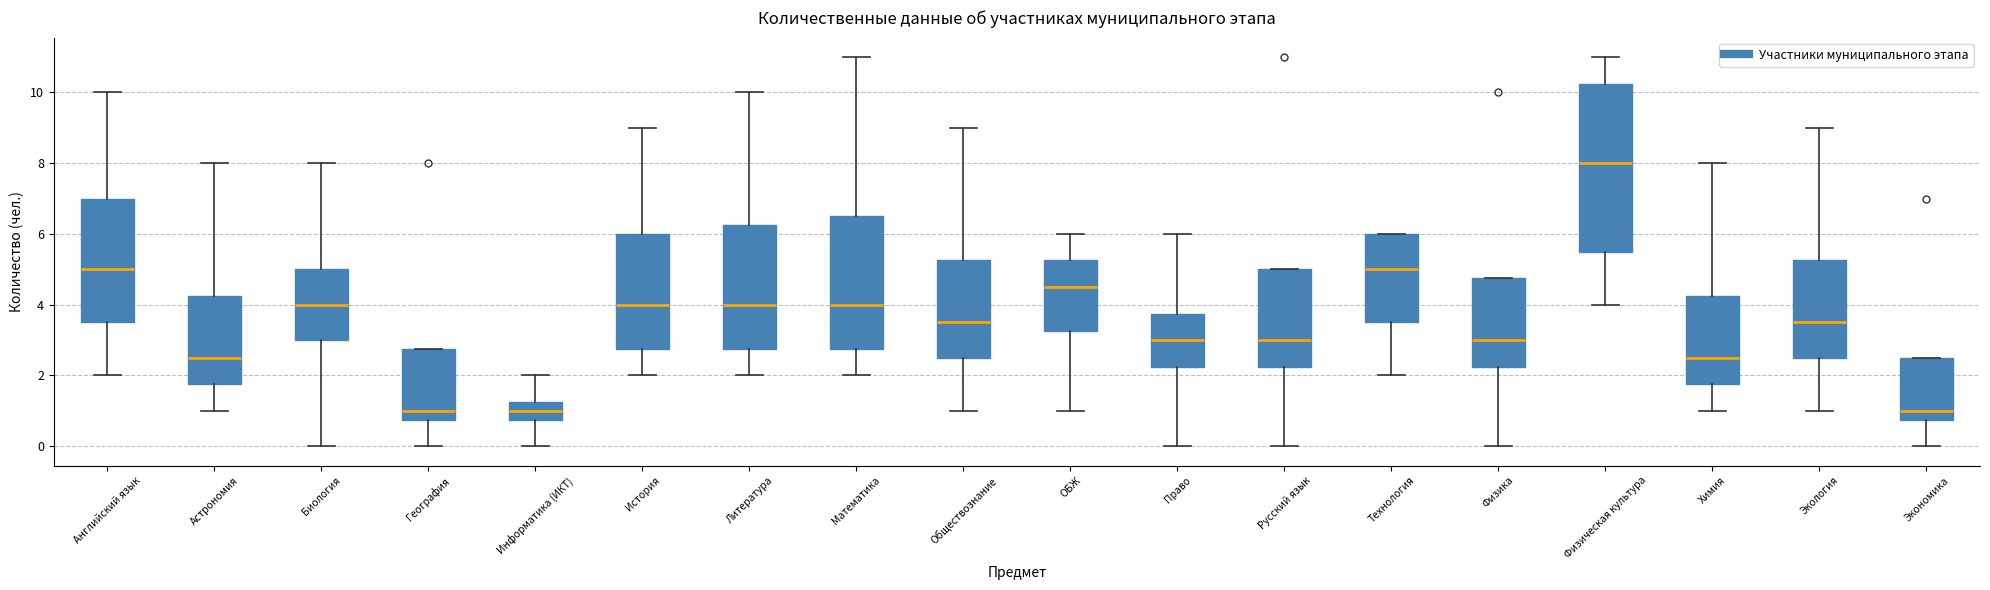

Reading left to right, read every box against the y-axis: the position of its median line, the range the box covers, and the ends of its whiskers. The values are not printed on the chart, so give them approximately, as read against the axis.

Английский язык: median 5.0, box 3.6 to 7.0, whiskers 2.0 to 10.0
Астрономия: median 2.6, box 1.8 to 4.2, whiskers 1.0 to 8.0
Биология: median 4.0, box 3.0 to 5.0, whiskers 0.0 to 8.0
География: median 1.0, box 0.8 to 2.8, whiskers 0.0 to 2.8
Информатика (ИКТ): median 1.0, box 0.8 to 1.2, whiskers 0.0 to 2.0
История: median 4.0, box 2.8 to 6.0, whiskers 2.0 to 9.0
Литература: median 4.0, box 2.8 to 6.2, whiskers 2.0 to 10.0
Математика: median 4.0, box 2.8 to 6.6, whiskers 2.0 to 11.0
Обществознание: median 3.6, box 2.6 to 5.2, whiskers 1.0 to 9.0
ОБЖ: median 4.6, box 3.2 to 5.2, whiskers 1.0 to 6.0
Право: median 3.0, box 2.2 to 3.8, whiskers 0.0 to 6.0
Русский язык: median 3.0, box 2.2 to 5.0, whiskers 0.0 to 5.0
Технология: median 5.0, box 3.6 to 6.0, whiskers 2.0 to 6.0
Физика: median 3.0, box 2.2 to 4.8, whiskers 0.0 to 4.8
Физическая культура: median 8.0, box 5.6 to 10.2, whiskers 4.0 to 11.0
Химия: median 2.6, box 1.8 to 4.2, whiskers 1.0 to 8.0
Экология: median 3.6, box 2.6 to 5.2, whiskers 1.0 to 9.0
Экономика: median 1.0, box 0.8 to 2.6, whiskers 0.0 to 2.6